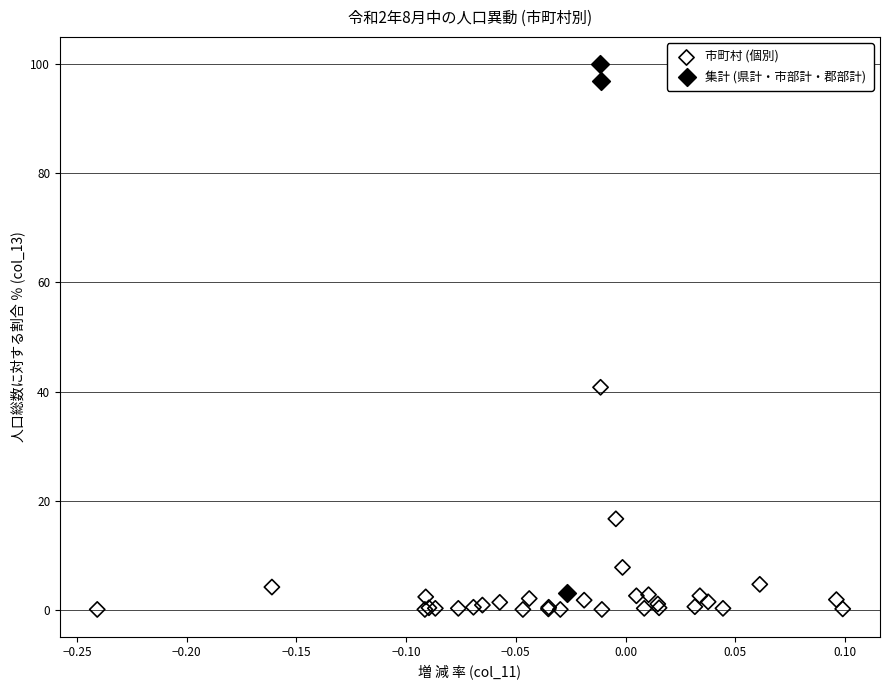

What are all the series names shown in the legend?

市町村 (個別), 集計 (県計・市部計・郡部計)